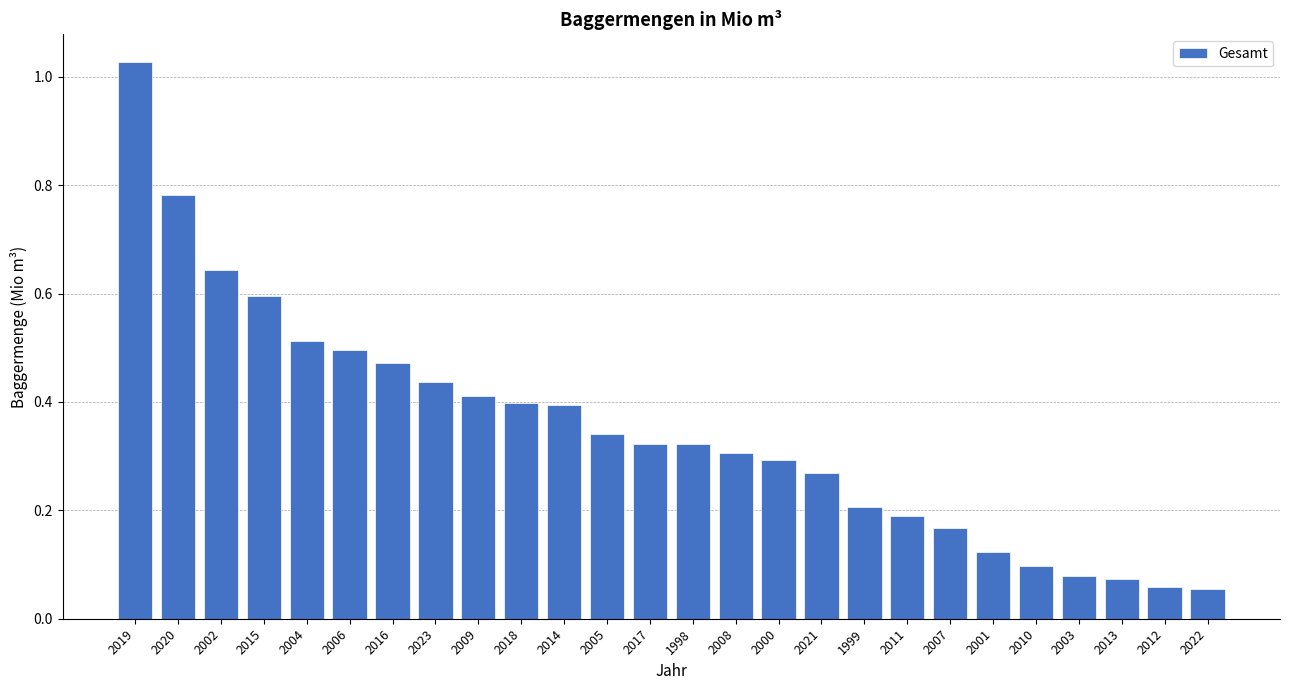

What is the label of the 4th bar from the right?

2003